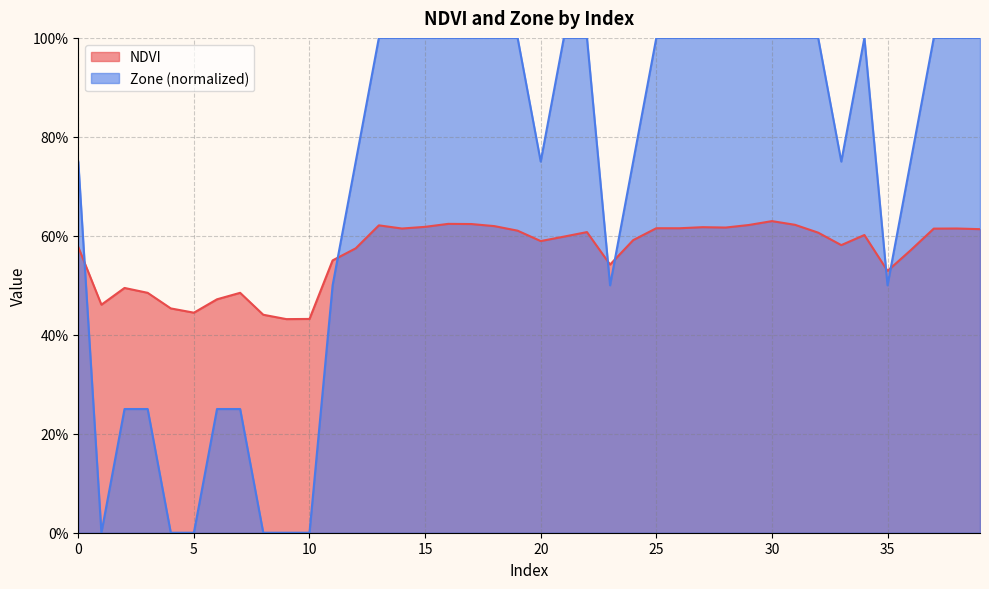

Reading left to right, what are all the values shown in this chart?

NDVI: 0.6	0.5	0.5	0.5	0.5	0.4	0.5	0.5	0.4	0.4	0.4	0.6	0.6	0.6	0.6	0.6	0.6	0.6	0.6	0.6	0.6	0.6	0.6	0.5	0.6	0.6	0.6	0.6	0.6	0.6	0.6	0.6	0.6	0.6	0.6	0.5	0.6	0.6	0.6	0.6
Zone: 0.8	0.0	0.2	0.2	0.0	0.0	0.2	0.2	0.0	0.0	0.0	0.5	0.8	1.0	1.0	1.0	1.0	1.0	1.0	1.0	0.8	1.0	1.0	0.5	0.8	1.0	1.0	1.0	1.0	1.0	1.0	1.0	1.0	0.8	1.0	0.5	0.8	1.0	1.0	1.0